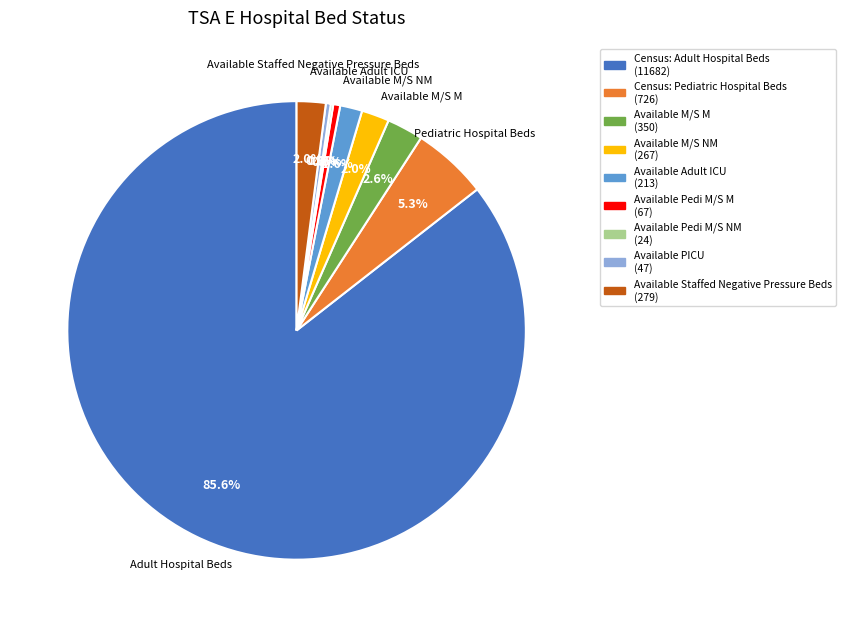

What is the total percentage of Census: Pediatric Hospital Beds and Available Pedi M/S M?

5.8%